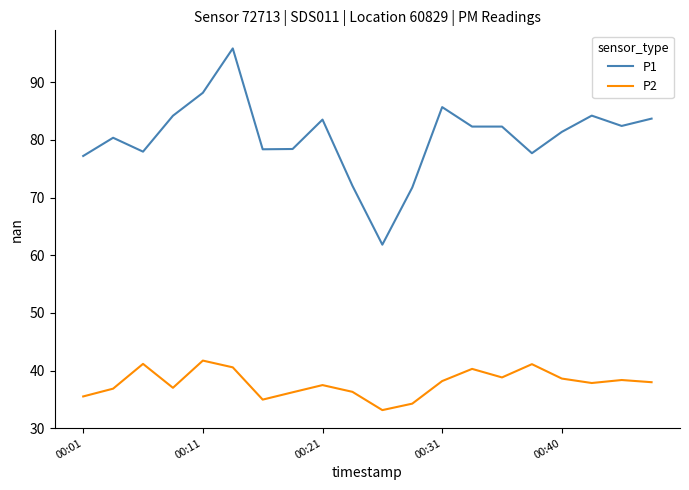

Which series has the largest total across all categories?

P1